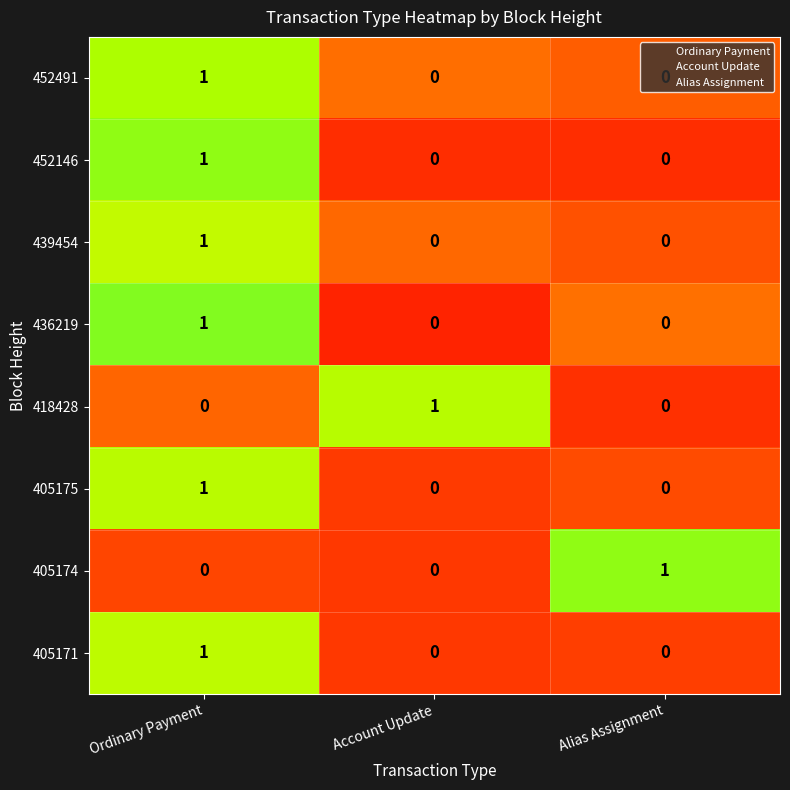

At which category is the sum across all series the highest?

Ordinary Payment